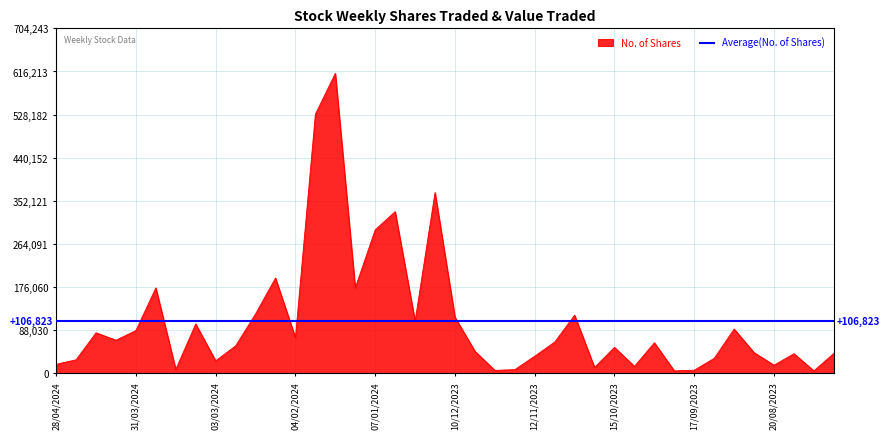

The chart shows a value of 14655 at 08/10/2023. True or false?

True